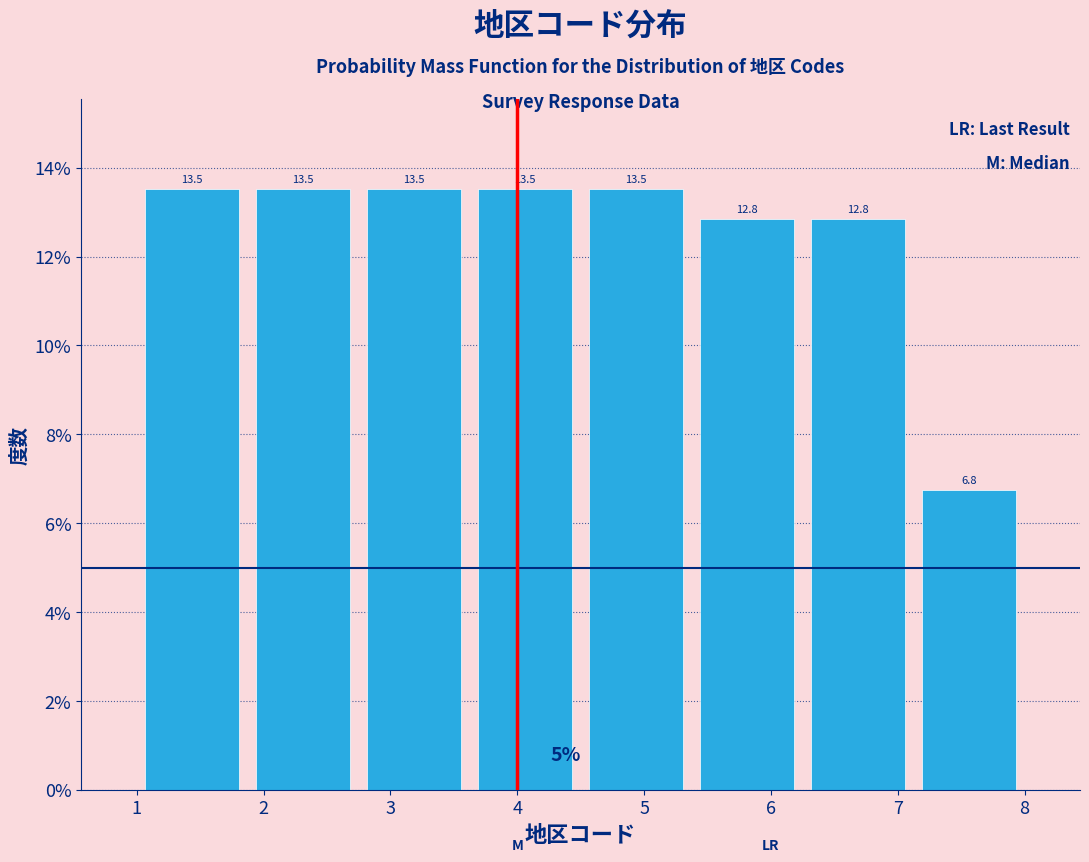

Reading left to right, list every bar in this chart as the range it spans on the x-axis followed by its height. The bar edges are not printed on the chart, so give them approximately, as read against the axis.

1.0 to 1.9: 13.5
1.9 to 2.8: 13.5
2.8 to 3.6: 13.5
3.6 to 4.5: 13.5
4.5 to 5.4: 13.5
5.4 to 6.3: 12.8
6.3 to 7.1: 12.8
7.1 to 8.0: 6.8